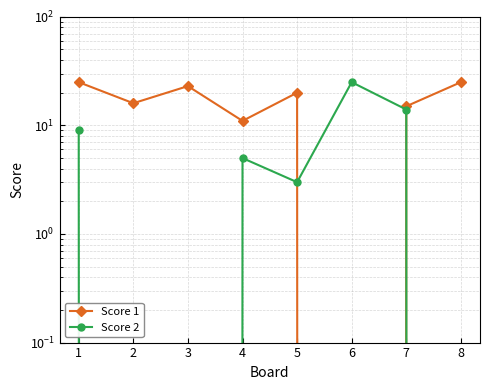

Reading right to left, what are all the values shown in this chart?

Score 1: 8=25	7=15	6=0	5=20	4=11	3=23	2=16	1=25
Score 2: 8=0	7=14	6=25	5=3	4=5	3=0	2=0	1=9